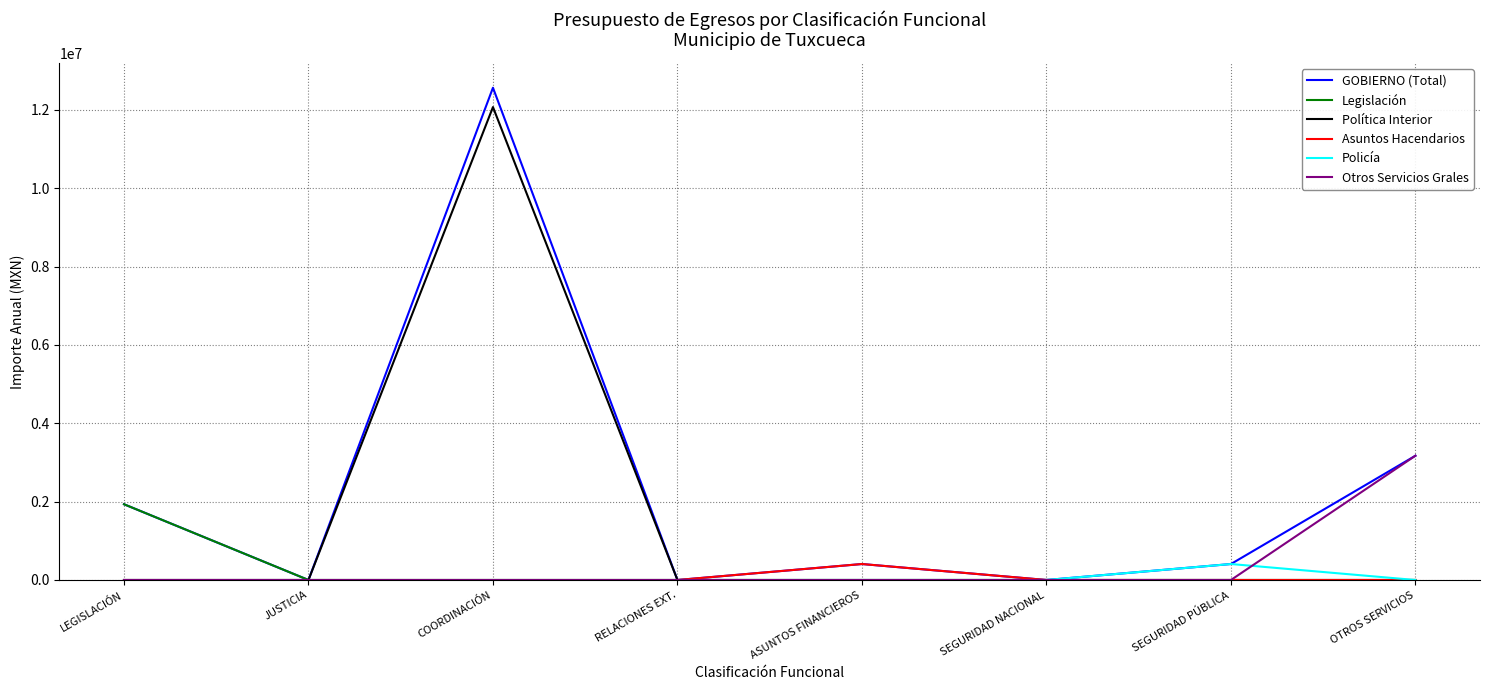

How many lines are shown in the chart?

6